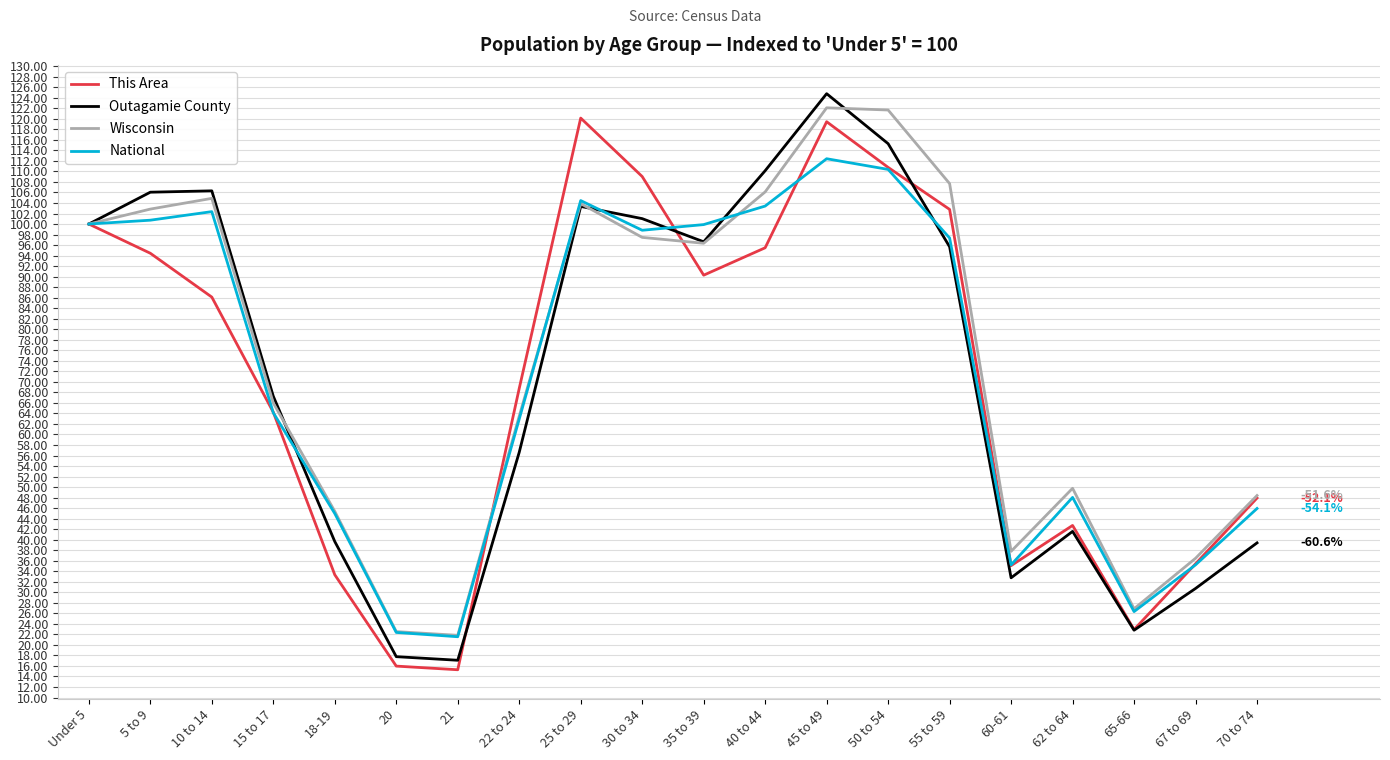

At which label does Wisconsin first exceed 96?

Under 5